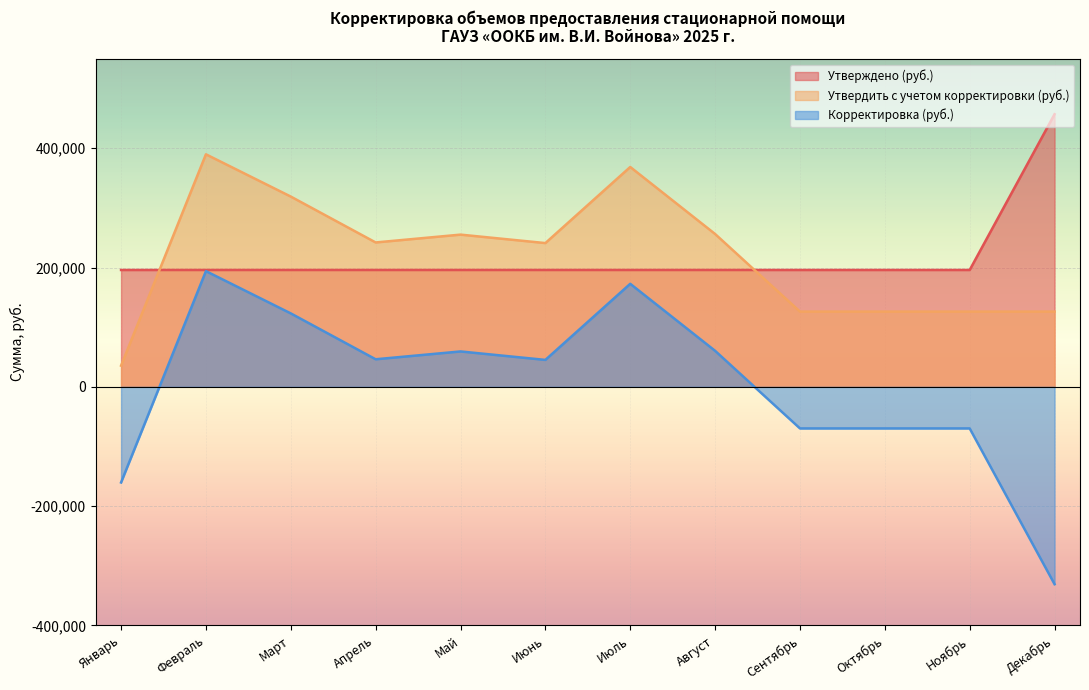

What is the value of the Корректировка (руб.) point at the 7th from the left?

172698.5